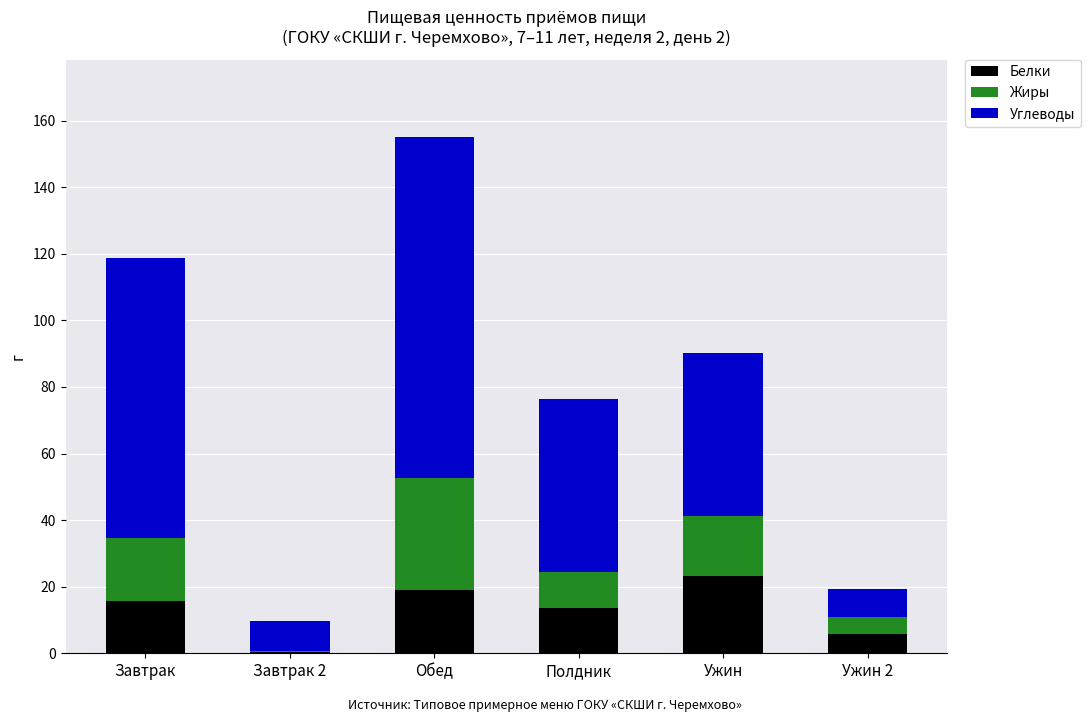

What is the sum of the Белки values at Полдник and Обед?

32.6